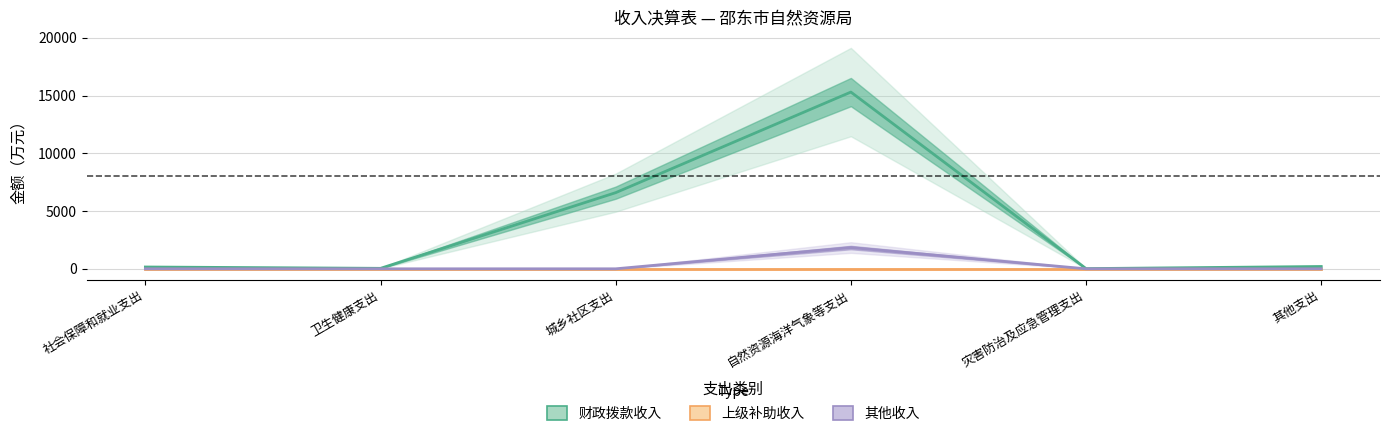

Does the chart display data point markers on the line(s)?

No